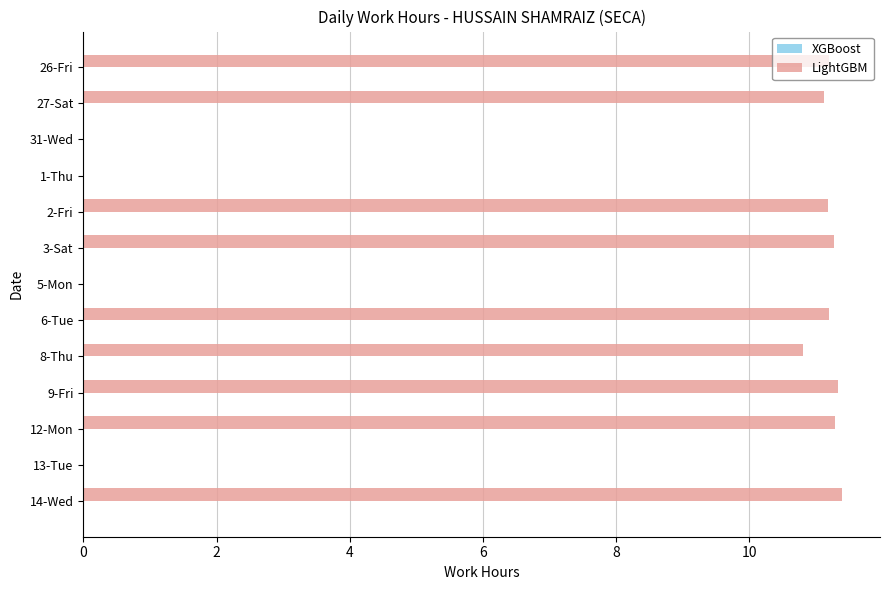

What is the sum of the values at 12-Mon and 1-Thu?

11.3